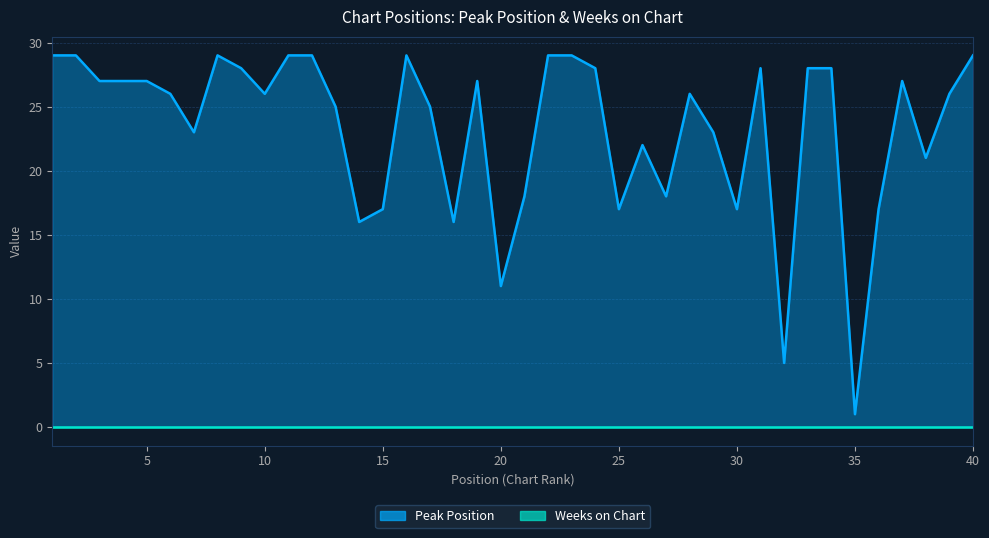

What is the greatest value displayed?

29